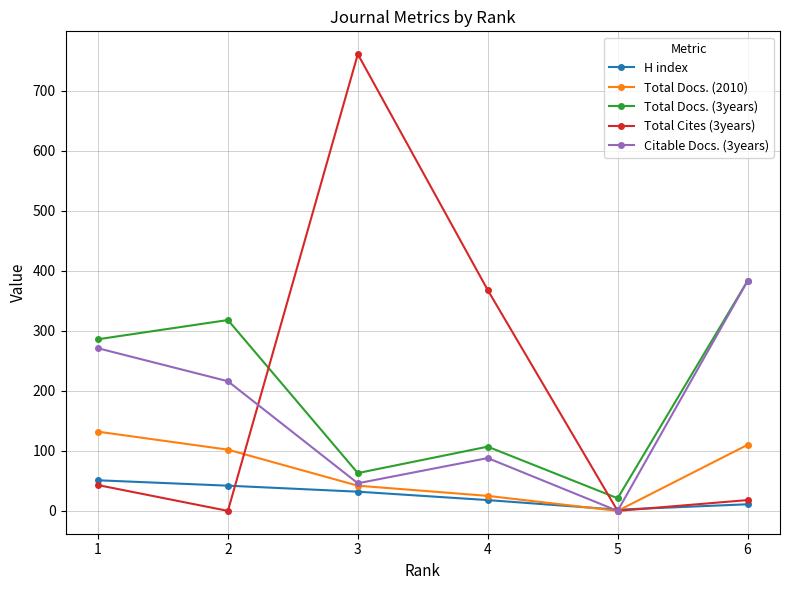

True or false: Total Docs. (2010) has more than 1 points higher than both neighbors.

False